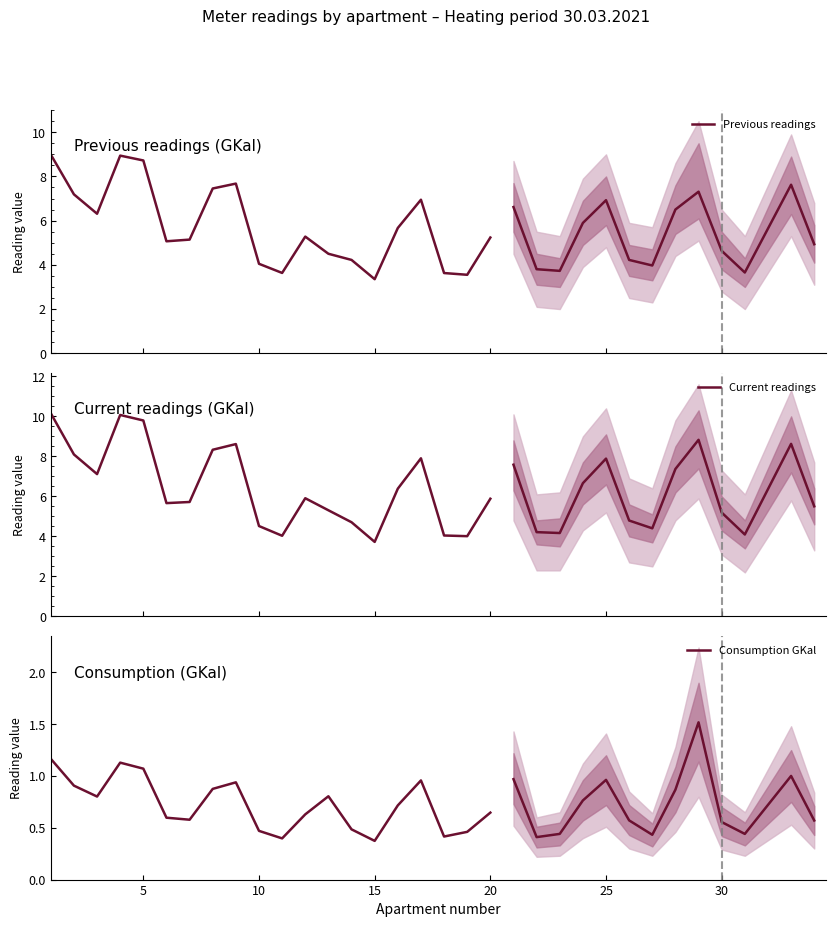

What are all the series names shown in the legend?

Previous readings, Current readings, Consumption GKal